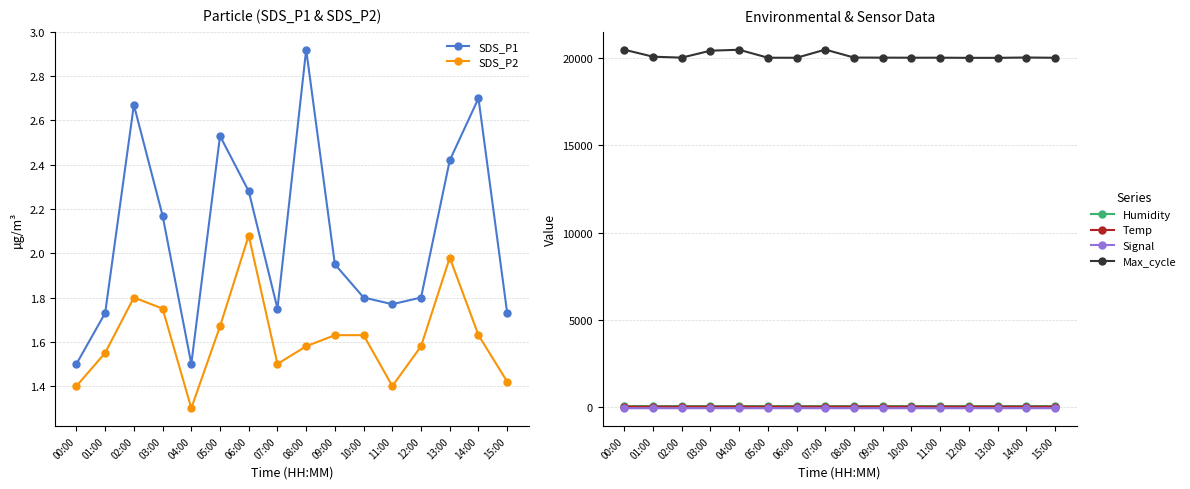

Rank the series at 06:00 from lowest to highest value.

Signal, SDS_P2, SDS_P1, Temp, Humidity, Max_cycle